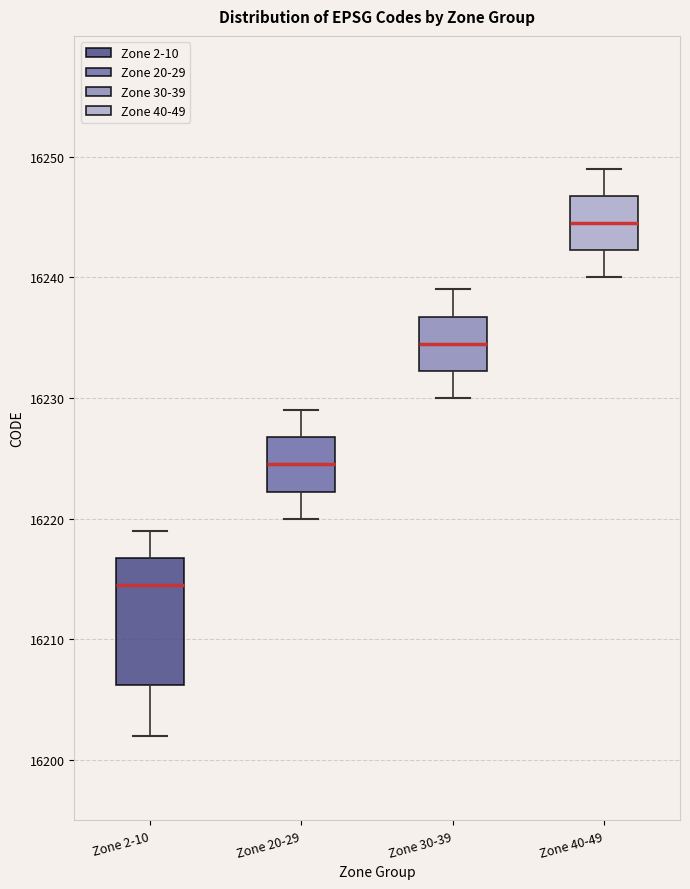

Reading left to right, transcribe this box plot: for each box, give where its median line is, the range the box spans, and where its two whiskers end, as read against the y-axis. The values are not printed on the chart, so give them approximately, as read against the axis.

Zone 2-10: median 16215, box 16206 to 16217, whiskers 16202 to 16219
Zone 20-29: median 16225, box 16222 to 16227, whiskers 16220 to 16229
Zone 30-39: median 16235, box 16232 to 16237, whiskers 16230 to 16239
Zone 40-49: median 16245, box 16242 to 16247, whiskers 16240 to 16249